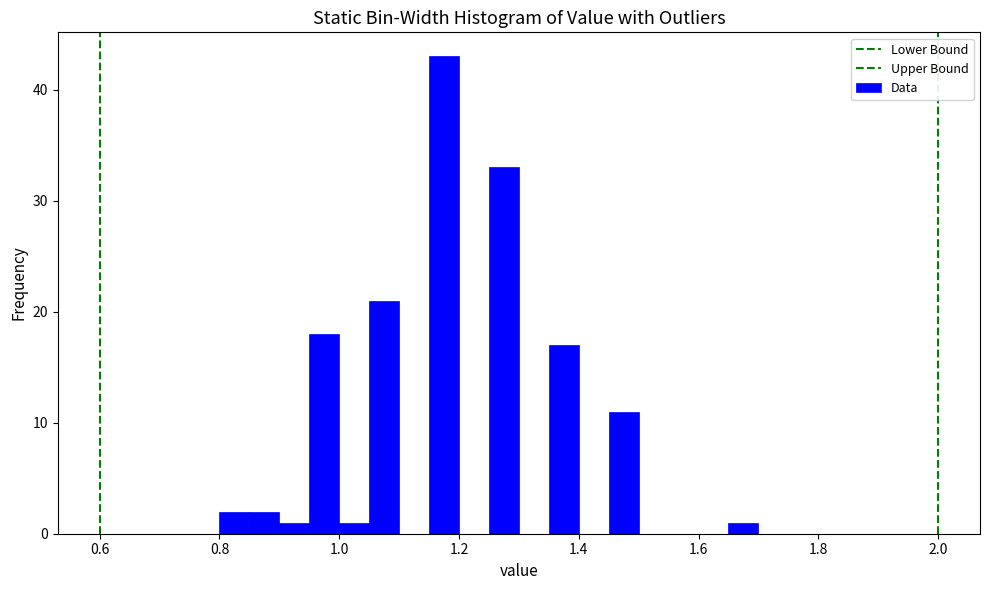

Read against the x-axis, roughly where is the centre of the tallest bar?

1.18